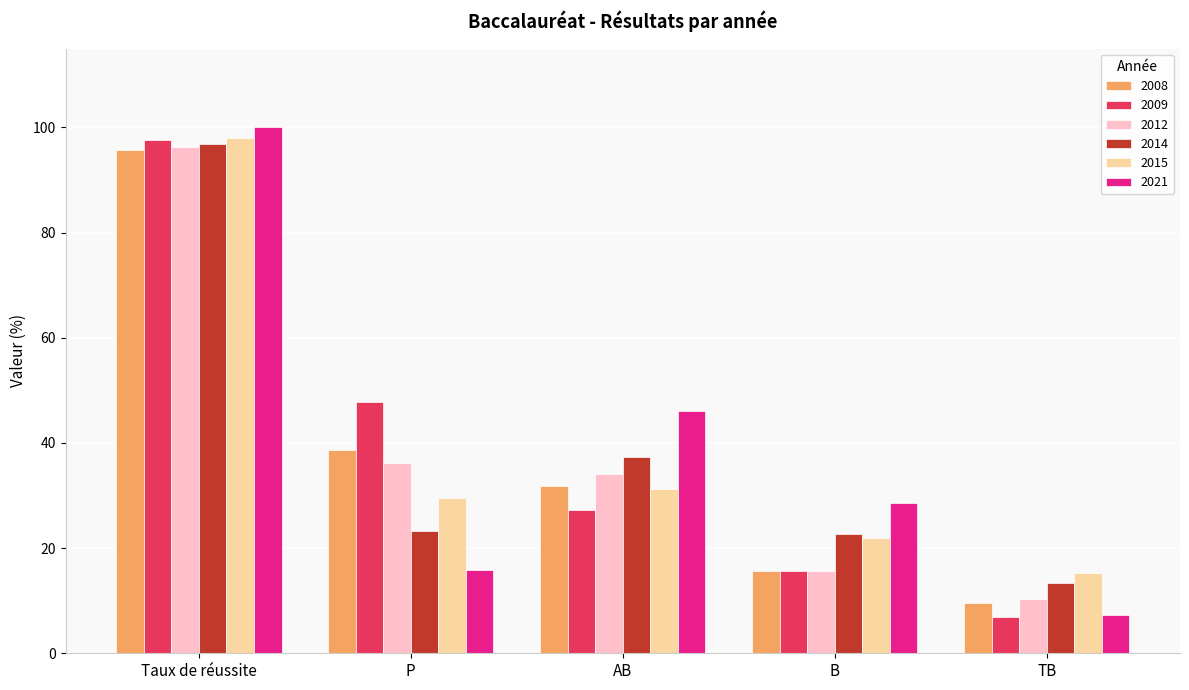

What value does the 2009 series have at Taux de réussite?

97.6